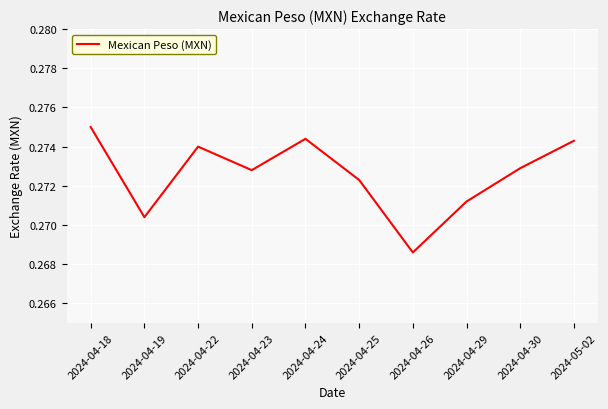

At which label is the value closest to 0?

2024-04-26